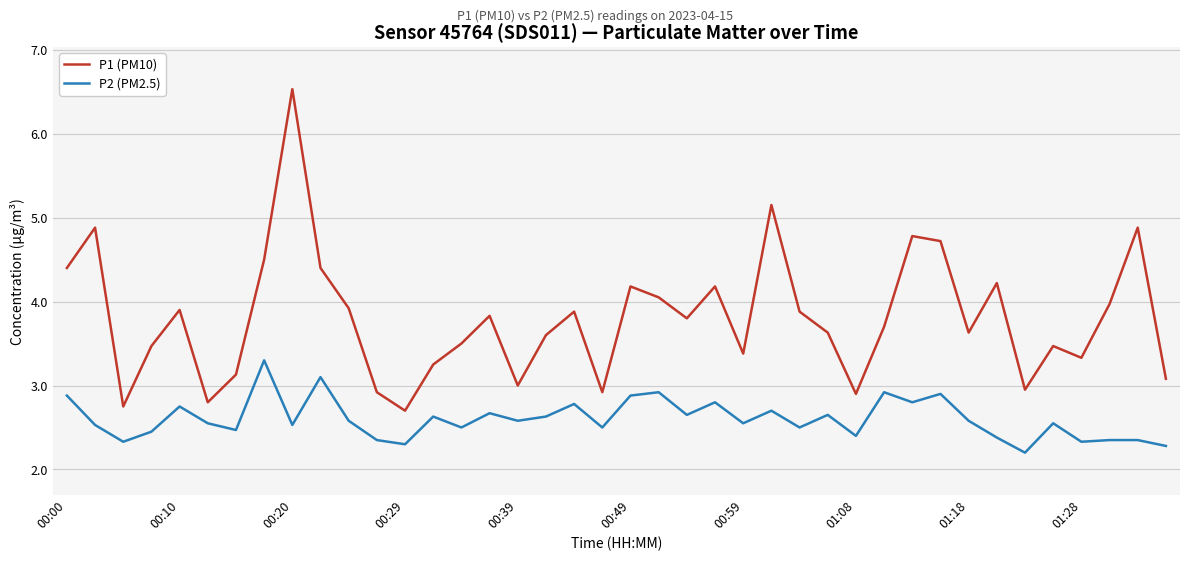

Which series has the largest total across all categories?

P1 (PM10)